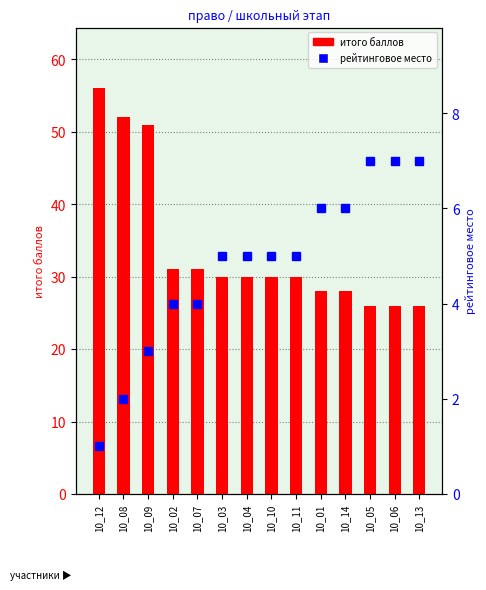

What position from the left is 10_12?

1